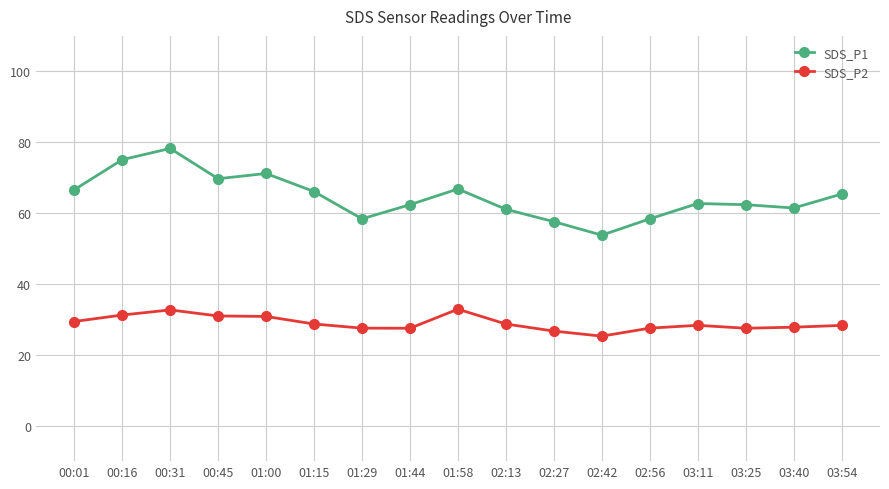

Is it true that SDS_P1 equals 61.1 at 02:13?

True